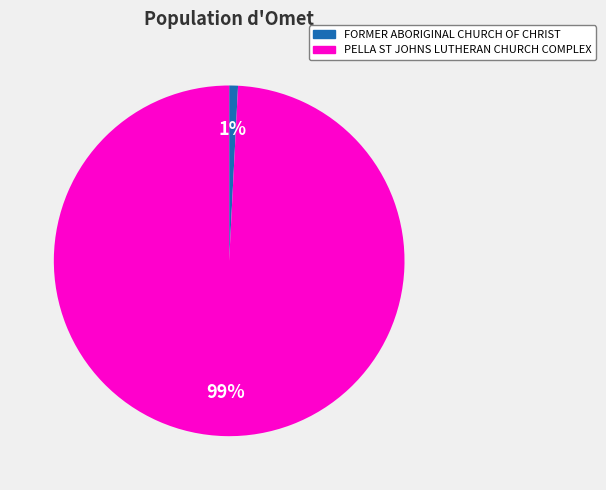

How many slices are in this pie chart?

2